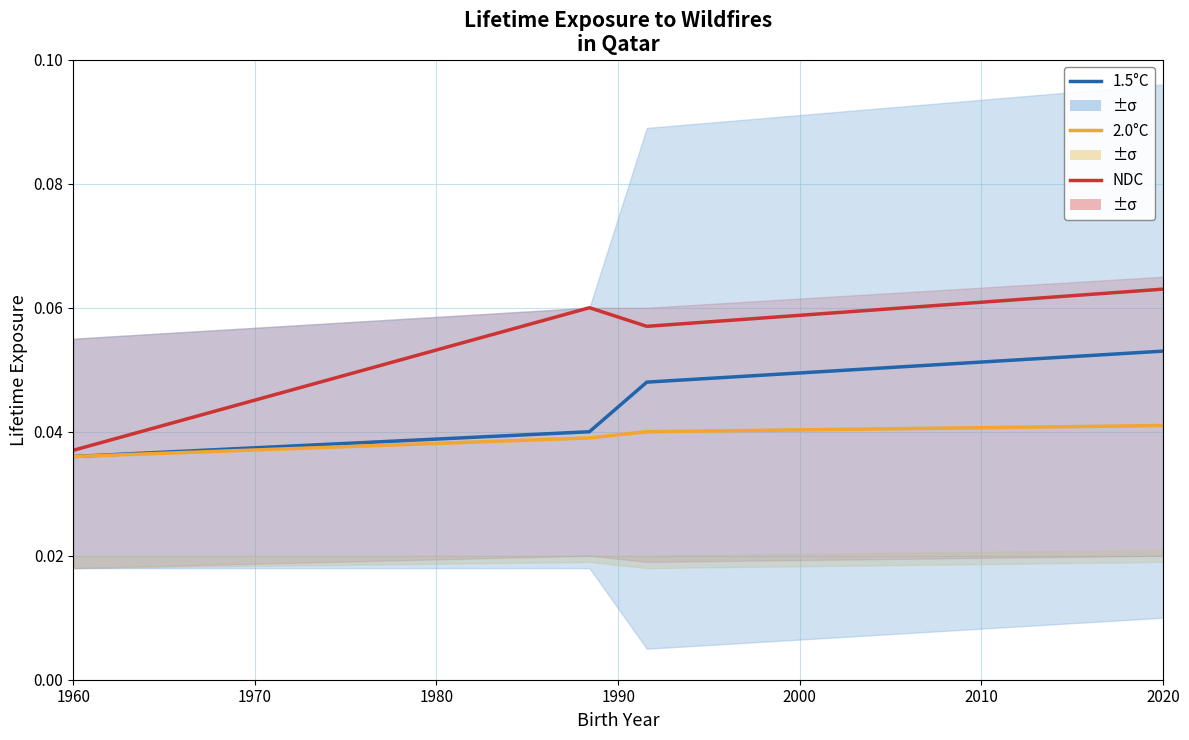

How many lines are shown in the chart?

3